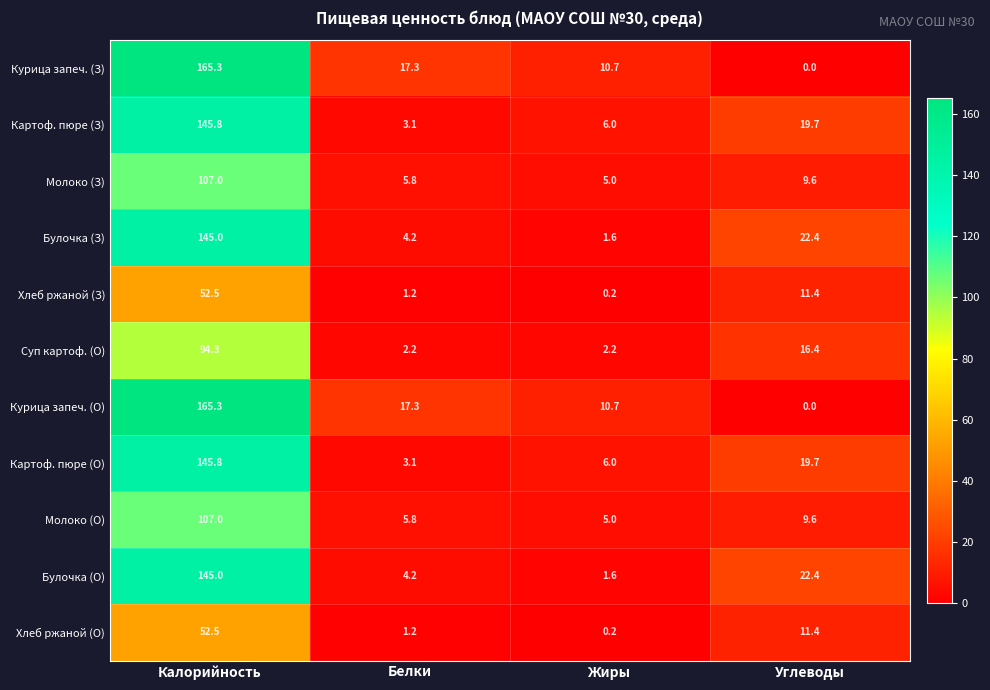

The Картоф. пюре (З) series shows 1.4 at Жиры. True or false?

False